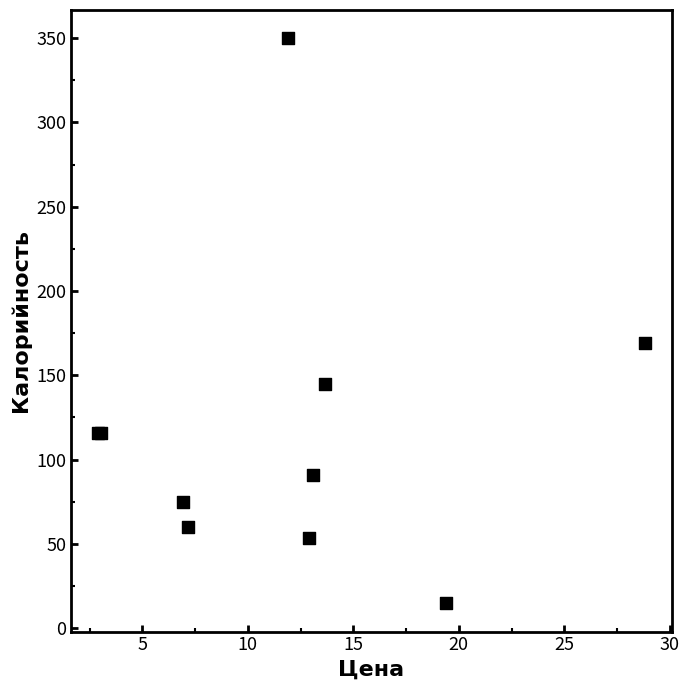

What Y value in the scatter plot is closest to 182?

169.4